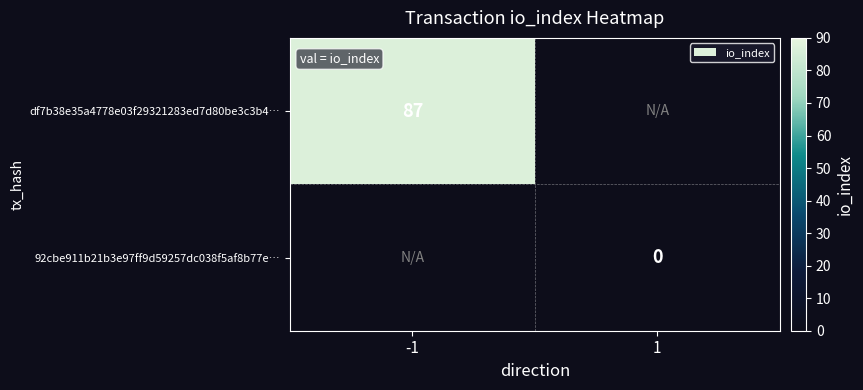

At which category does the chart reach its peak across all series?

-1